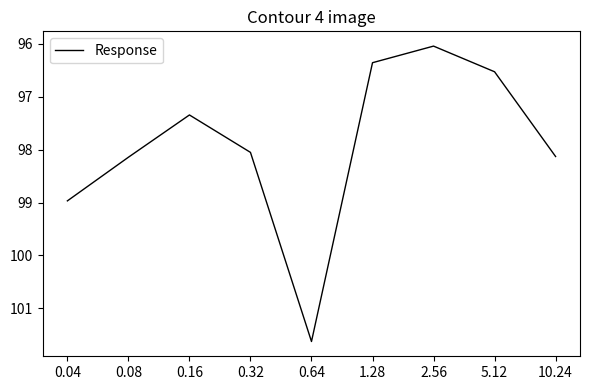

What position from the right is 0.08?

8